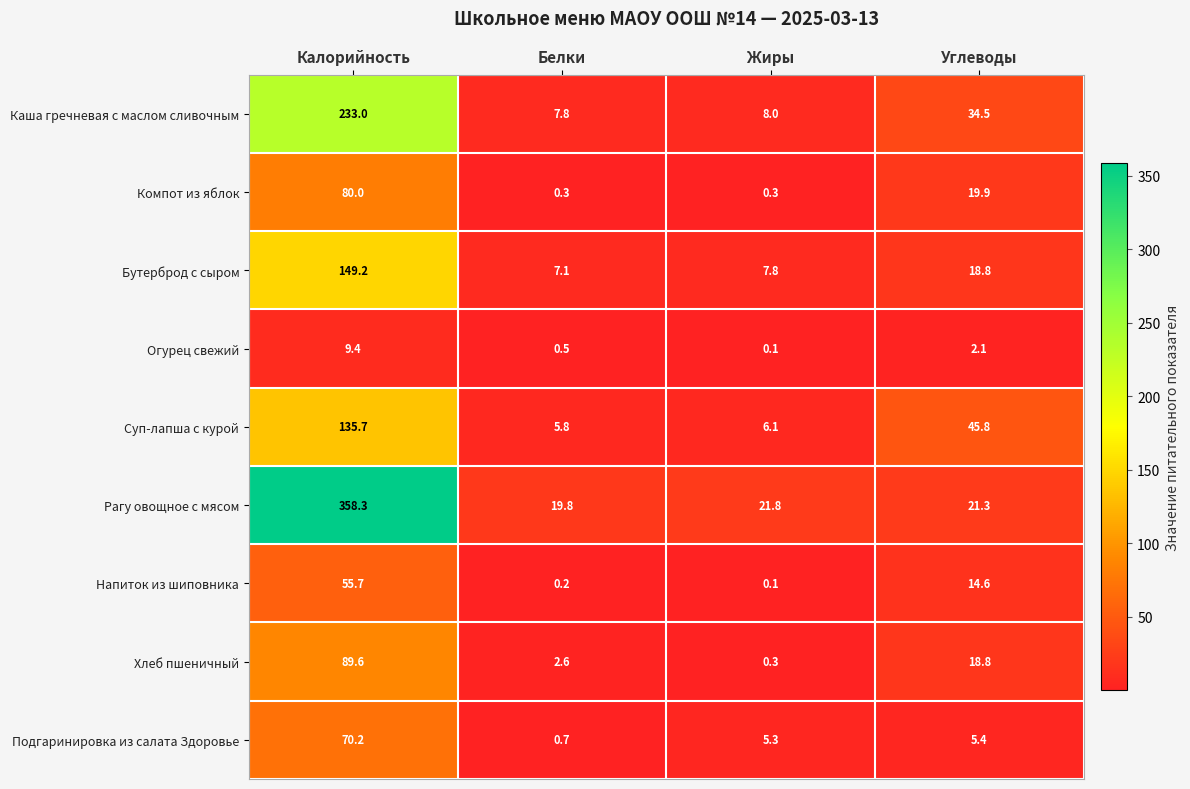

True or false: Рагу овощное с мясом has a value of 7.4 at Углеводы.

False